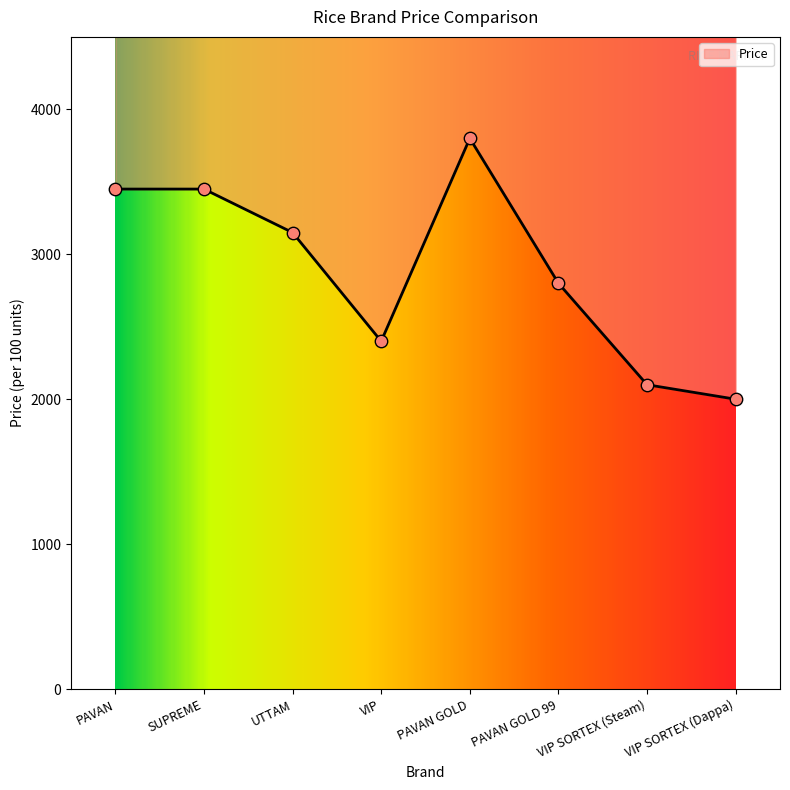

What is the change in value from UTTAM to VIP?

-750